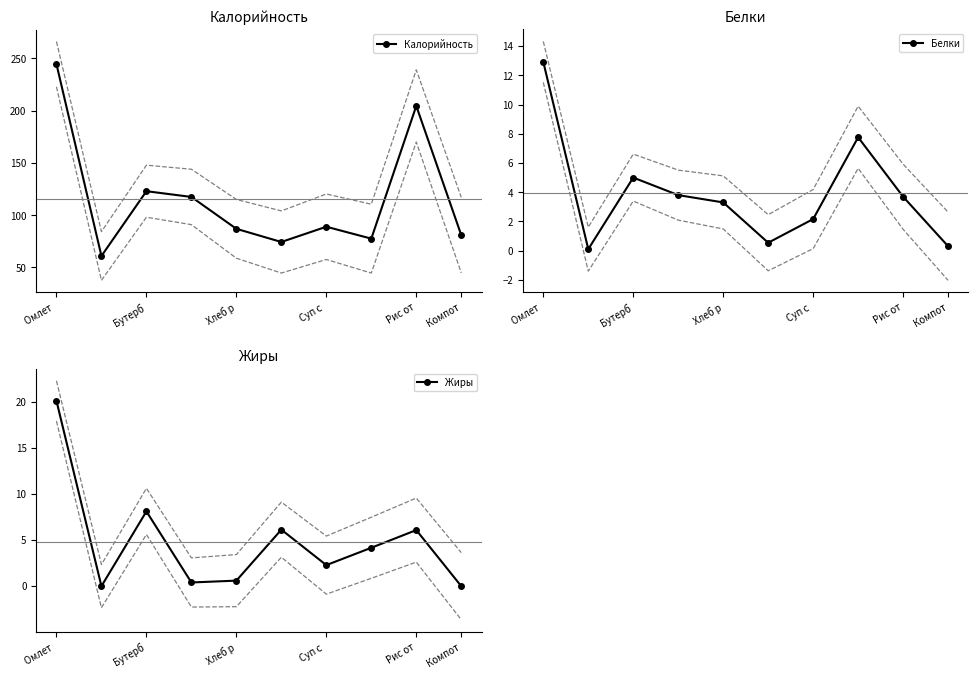

True or false: Жиры and Калорийность intersect in this chart.

False